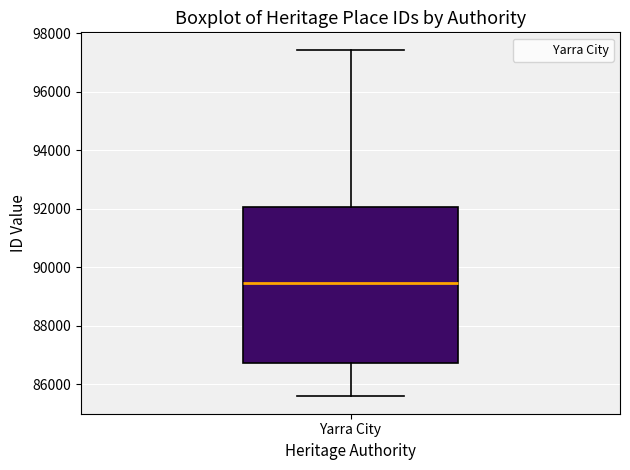

Where is the upper edge of the box for Yarra City on the y-axis? The values are not printed on the chart, so give them approximately, as read against the axis.

92000